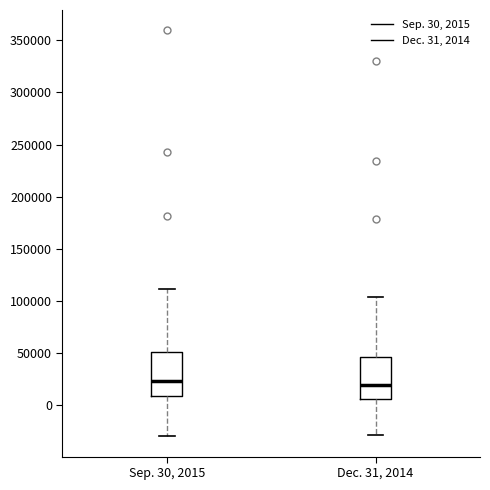

Reading left to right, read every box against the y-axis: the position of its median line, the range the box covers, and the ends of its whiskers. The values are not printed on the chart, so give them approximately, as read against the axis.

Sep. 30, 2015: median 25000, box 10000 to 50000, whiskers -30000 to 110000
Dec. 31, 2014: median 20000, box 5000 to 45000, whiskers -30000 to 105000